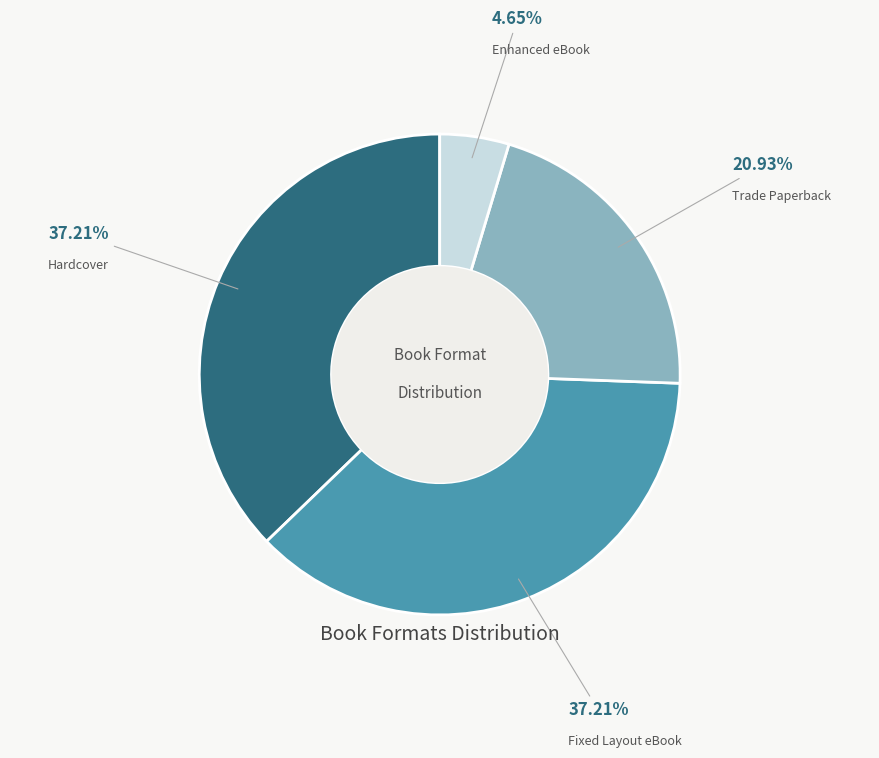

Which slice is the smallest?

Enhanced eBook